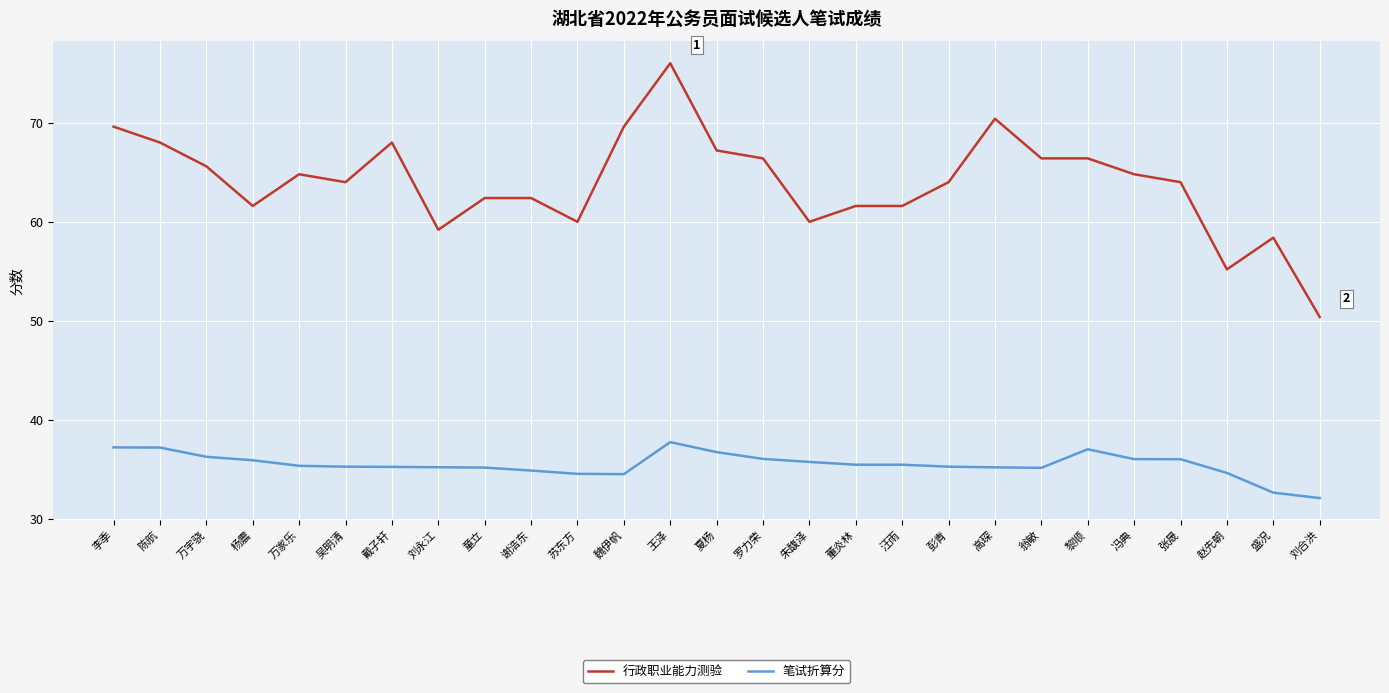

What are all the series names shown in the legend?

行政职业能力测验, 笔试折算分